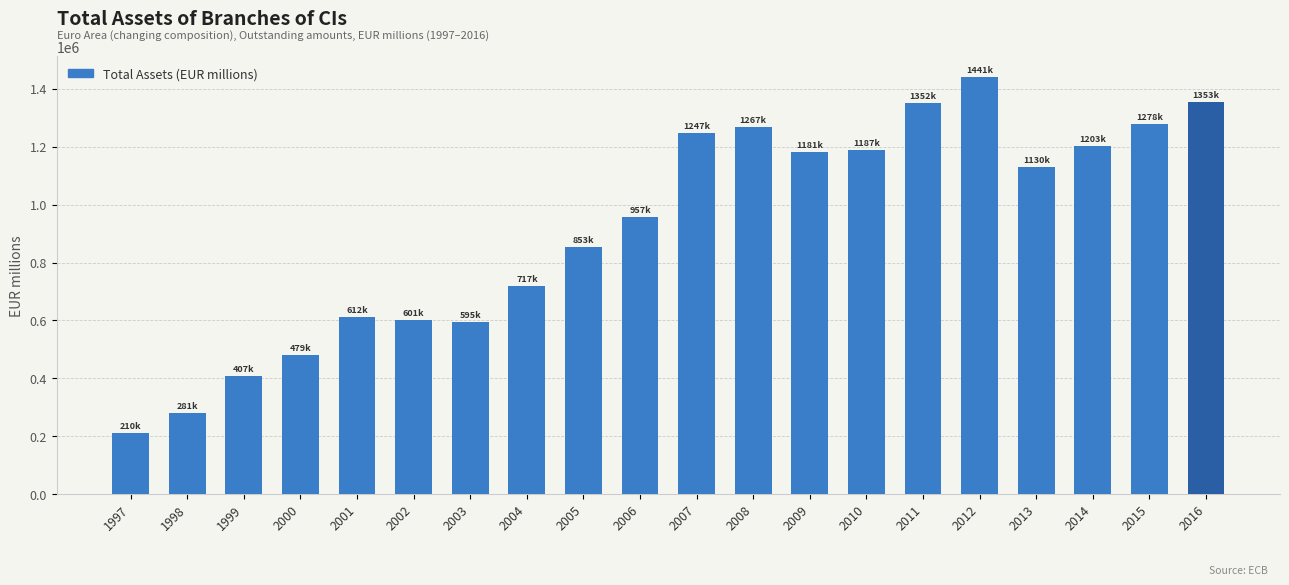

What is the difference between the values at 2008 and 2000?

787949.0